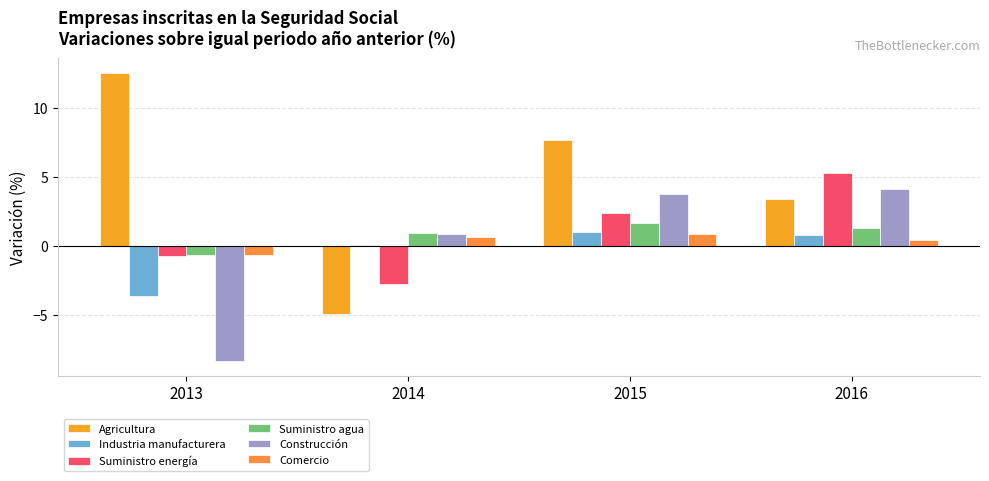

Are the bars horizontal?

No